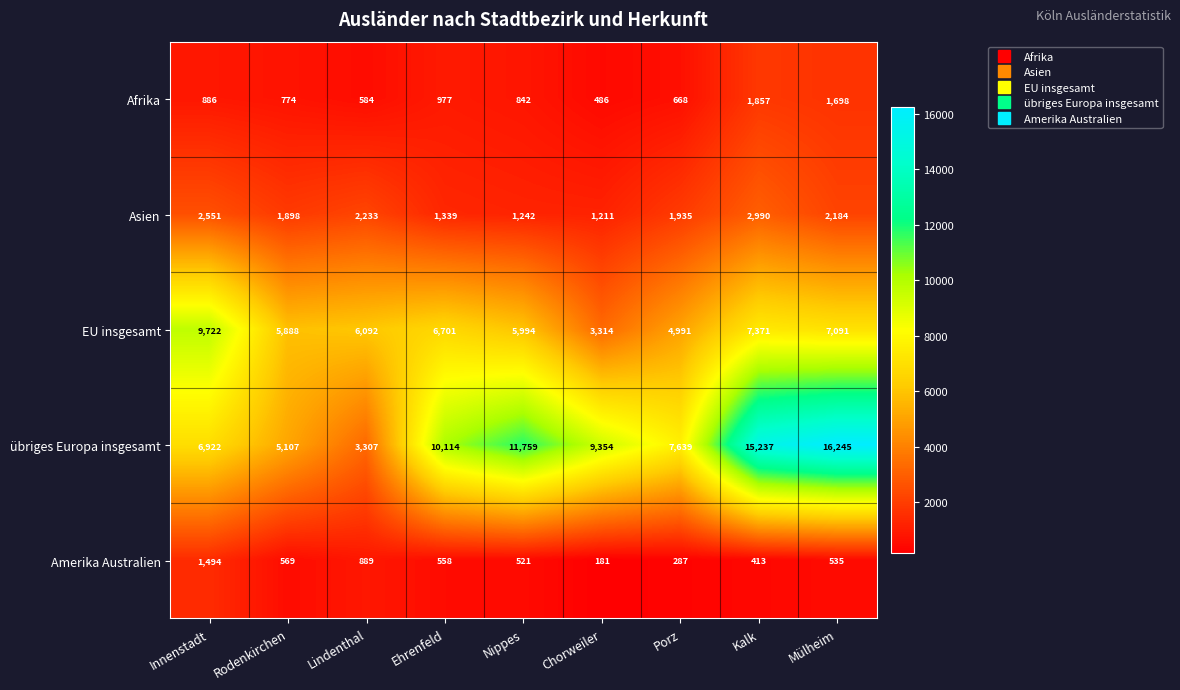

Rank the series at Rodenkirchen from highest to lowest value.

EU insgesamt, übriges Europa insgesamt, Asien, Afrika, Amerika Australien